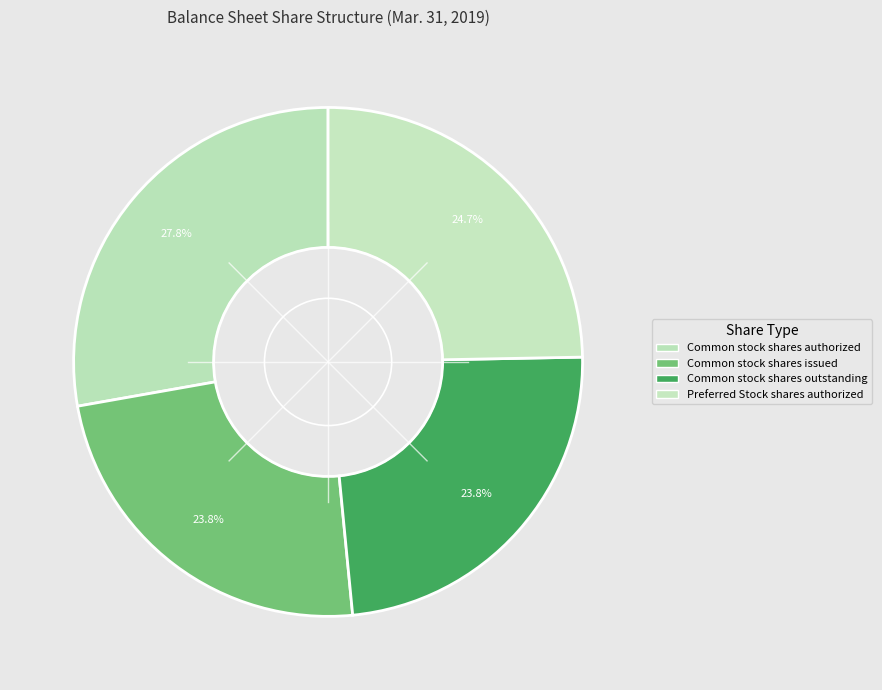

Count the number of slices in the pie.

4